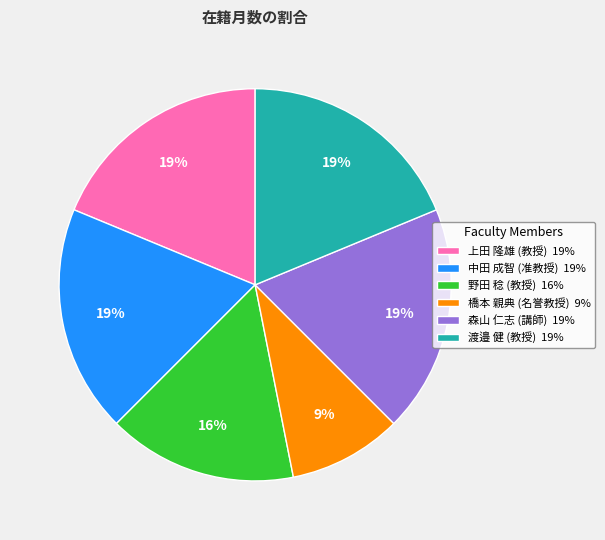

Approximately how many times larger is the value at 上田 隆雄 (教授) 19% compared to 渡邉 健 (教授) 19%?

1.0